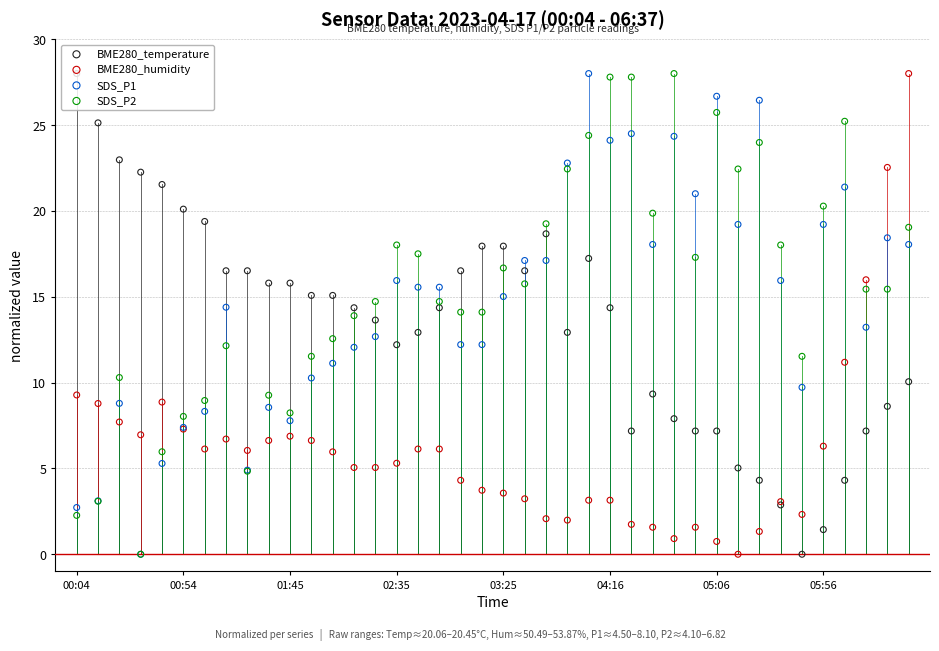

At how many categories does at least one series exceed 5?

40